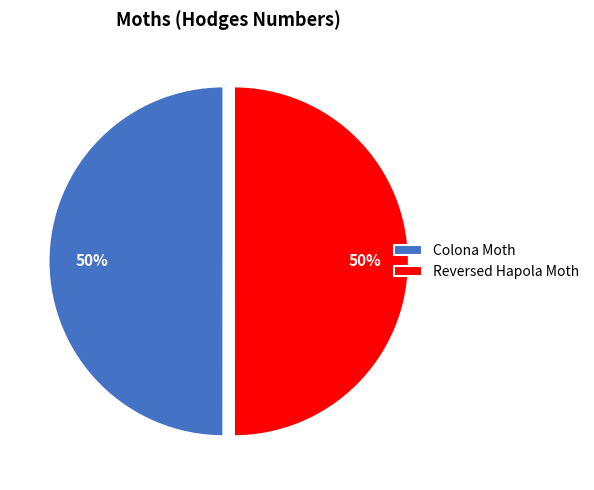

What is the ratio of the value at Colona Moth to the value at Reversed Hapola Moth?

1.0